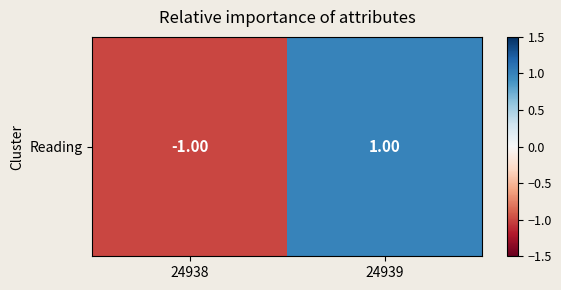

Read the value at 24939.

1